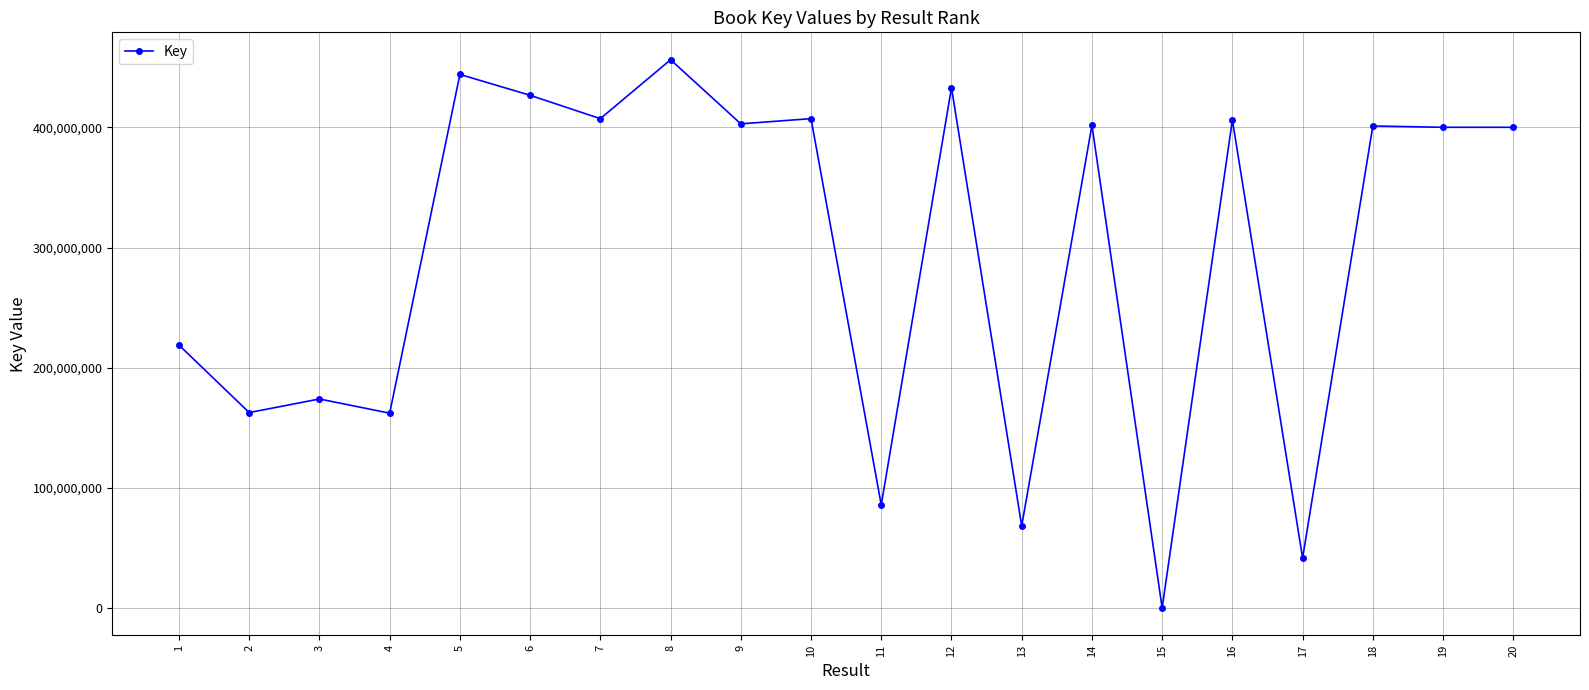

The chart shows a value of 151662011 at 11. True or false?

False